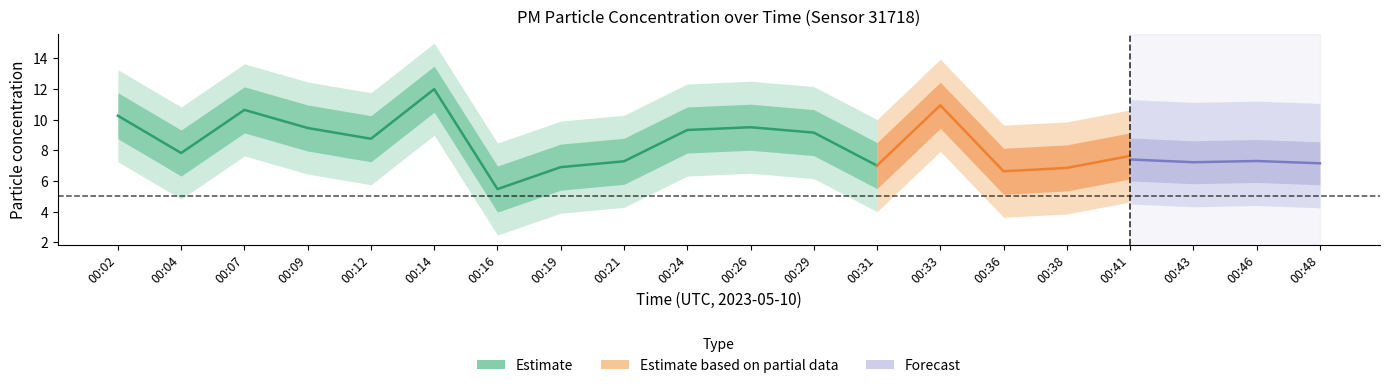

True or false: P1 and P2 intersect in this chart.

False